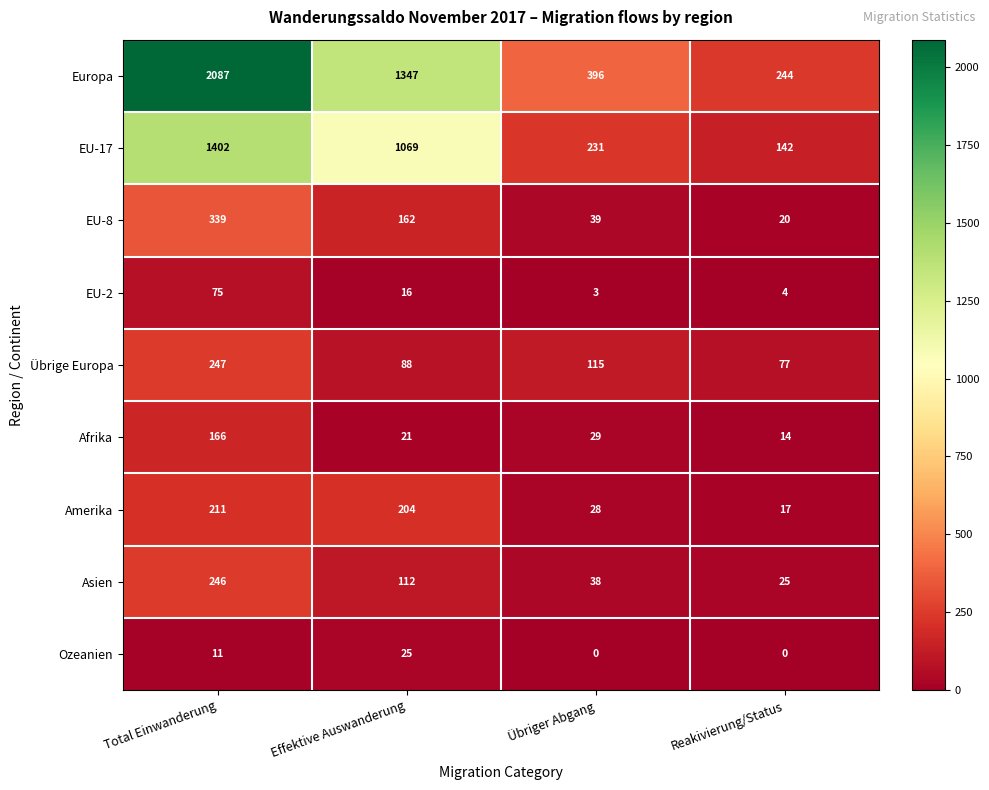

Is it true that Ozeanien equals 25 at Effektive Auswanderung?

True